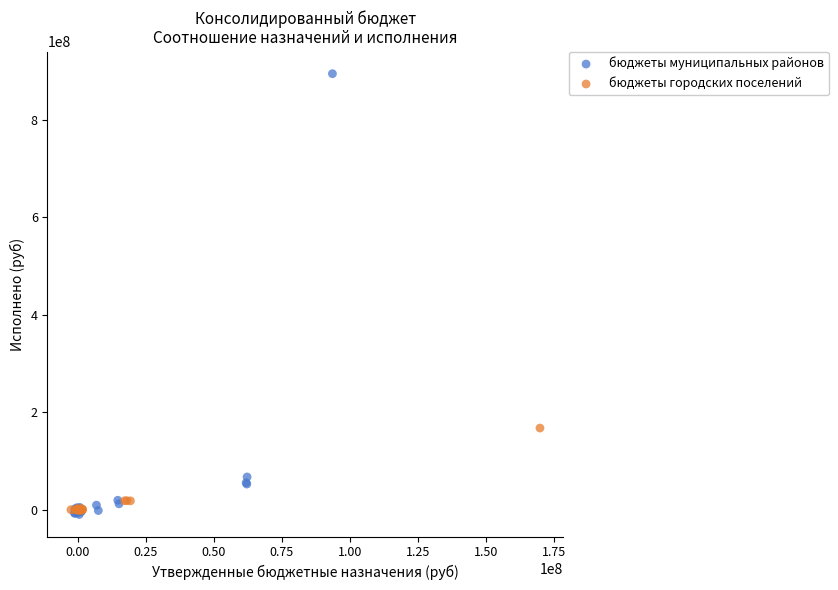

Which series has the widest spread of Y values?

бюджеты муниципальных районов